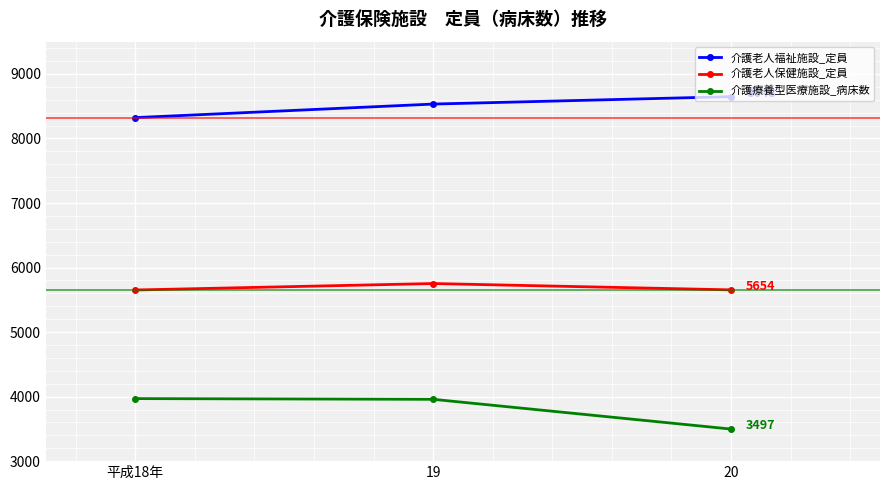

Does the chart have visible grid lines?

Yes